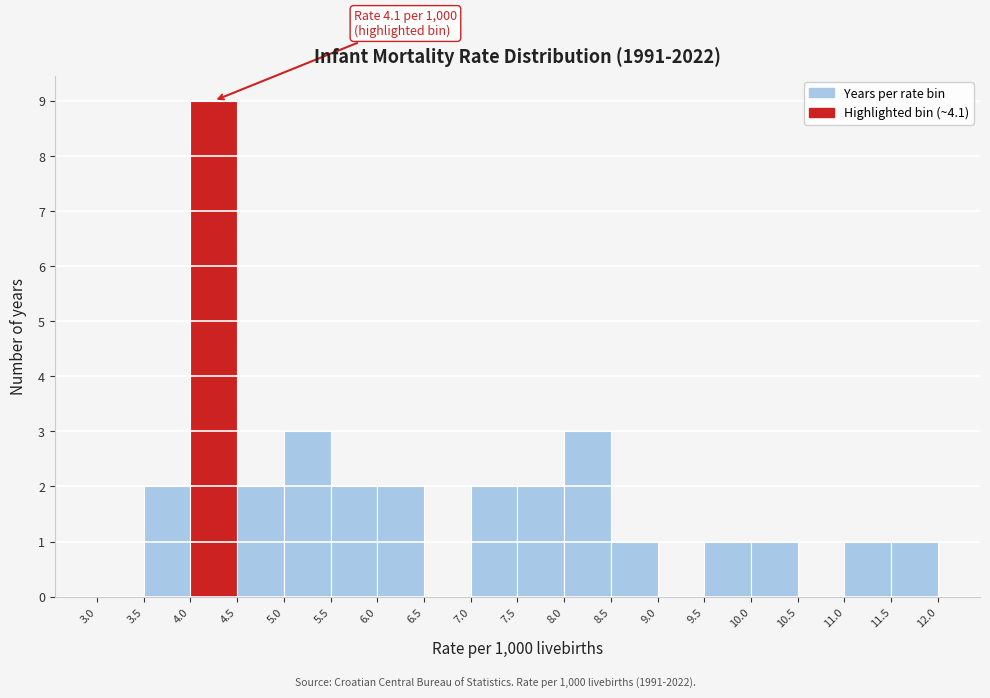

Over which range of the x-axis is the bar tallest?

4.0 to 4.5